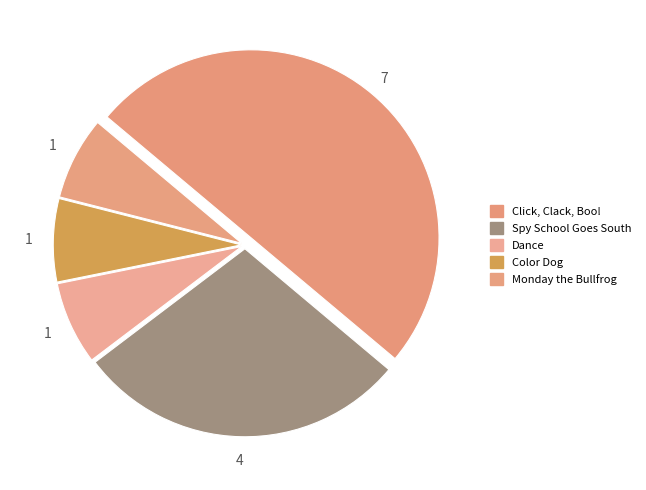

What is the total percentage of Spy School Goes South and Click, Clack, Boo!?

78.6%